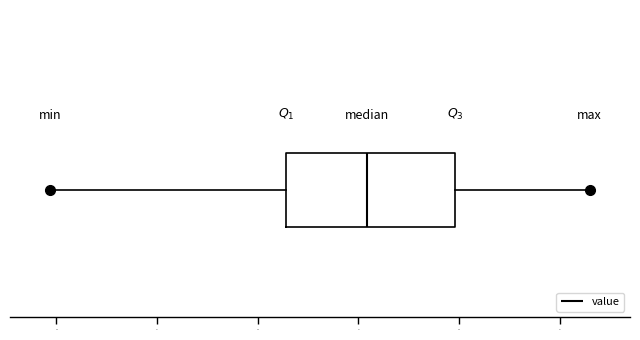

Read this box plot against the x-axis: the position of the median line, the range covered by the box, and the ends of both whiskers. The values are not printed on the chart, so give them approximately, as read against the axis.

median 45.5, box 41.5 to 50.0, whiskers 29.5 to 56.5